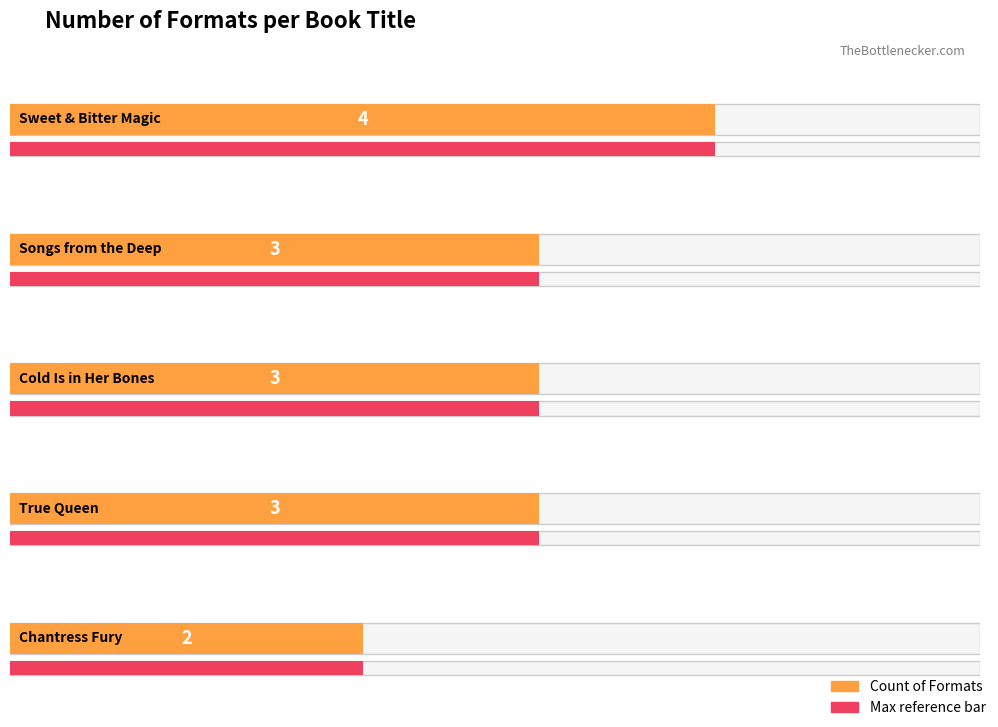

The chart shows a value of 3 at Songs from the Deep. True or false?

True